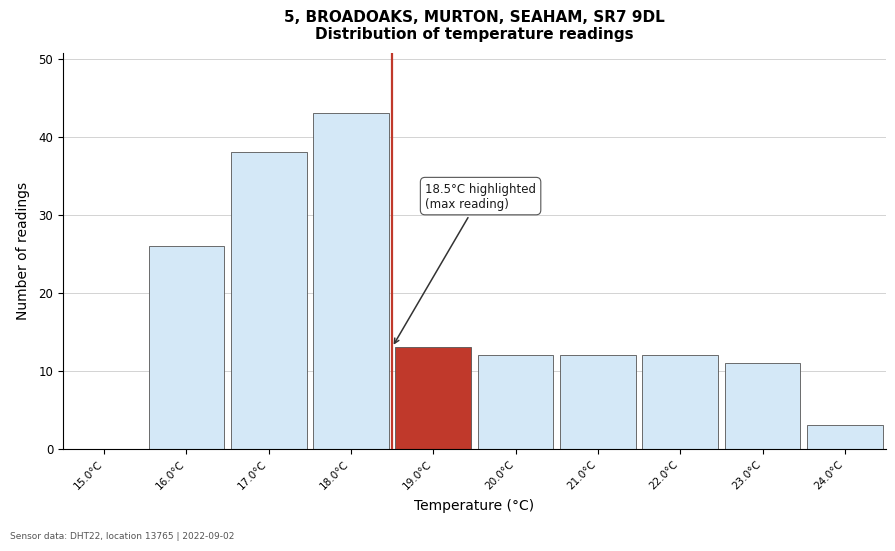

Over which range of the x-axis is the bar tallest?

17.5 to 18.5